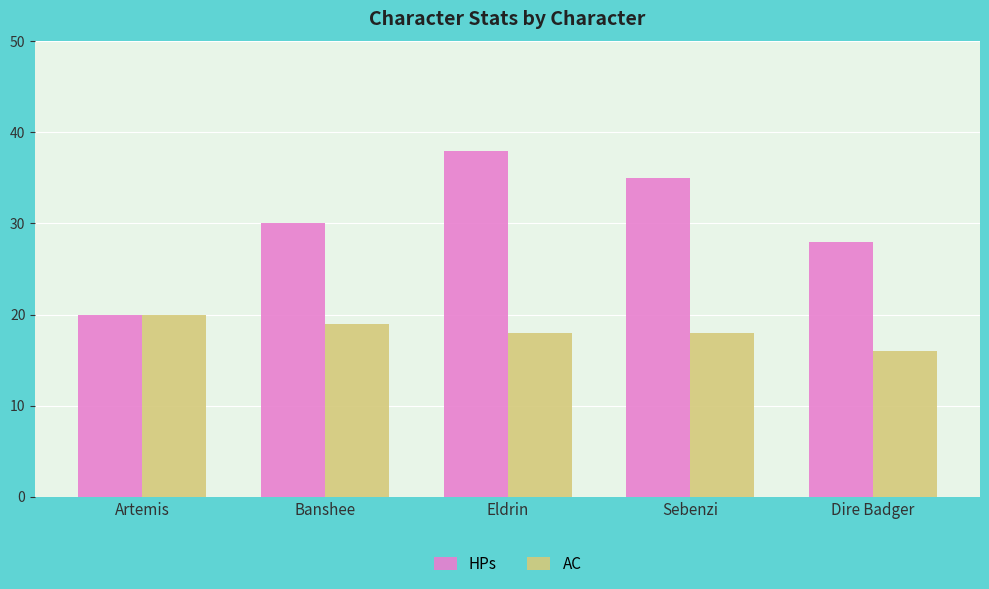

At which category does the chart reach its peak across all series?

Eldrin